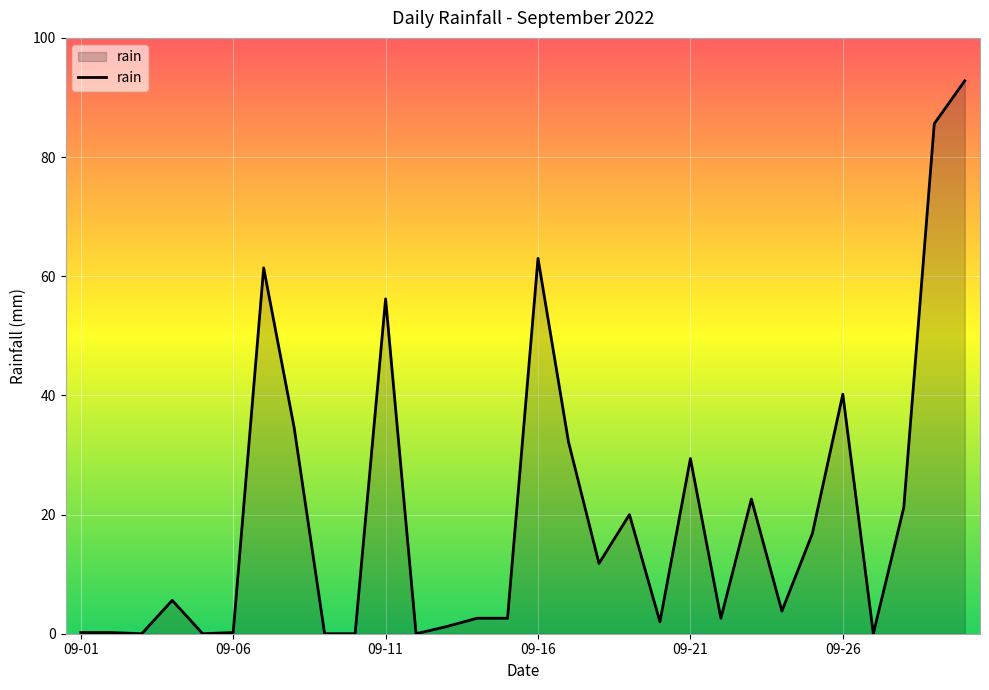

What is the maximum value shown in the chart?

92.8